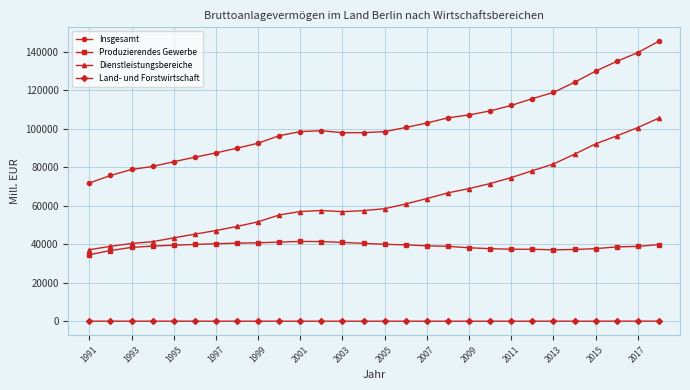

List the series in order of their peak value, highest first.

Insgesamt, Dienstleistungsbereiche, Produzierendes Gewerbe, Land- und Forstwirtschaft